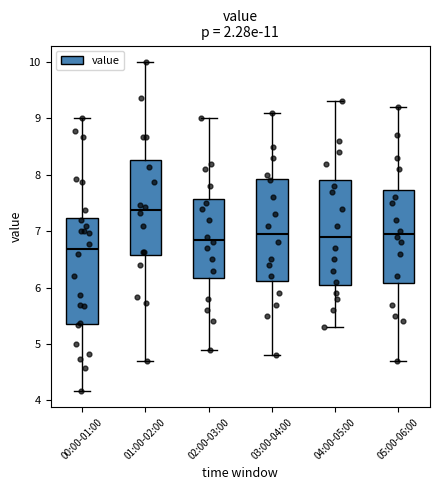

Reading left to right, read every box against the y-axis: the position of its median line, the range the box covers, and the ends of its whiskers. The values are not printed on the chart, so give them approximately, as read against the axis.

00:00-01:00: median 6.7, box 5.4 to 7.2, whiskers 4.2 to 9.0
01:00-02:00: median 7.4, box 6.6 to 8.3, whiskers 4.7 to 10.0
02:00-03:00: median 6.9, box 6.2 to 7.6, whiskers 4.9 to 9.0
03:00-04:00: median 7.0, box 6.1 to 7.9, whiskers 4.8 to 9.1
04:00-05:00: median 6.9, box 6.1 to 7.9, whiskers 5.3 to 9.3
05:00-06:00: median 7.0, box 6.1 to 7.7, whiskers 4.7 to 9.2